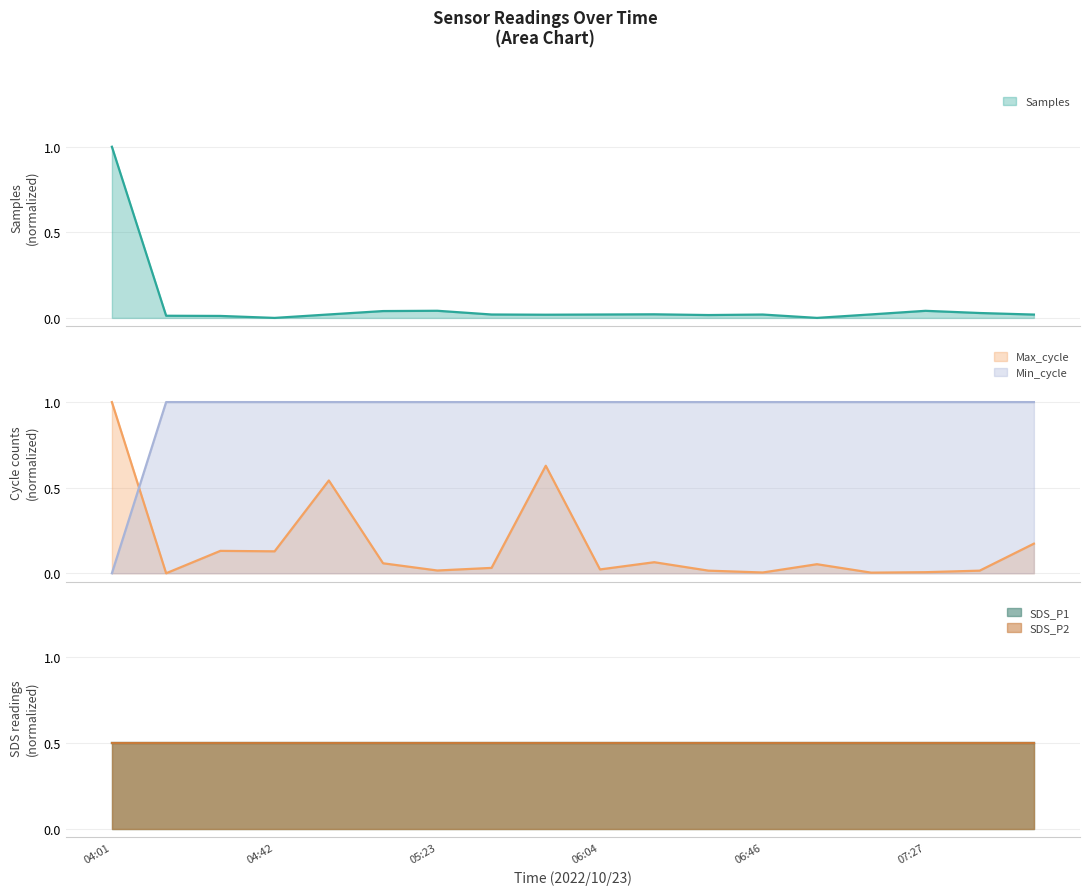

After their last crossing, which series has the higher values: Min_cycle or Max_cycle?

Min_cycle